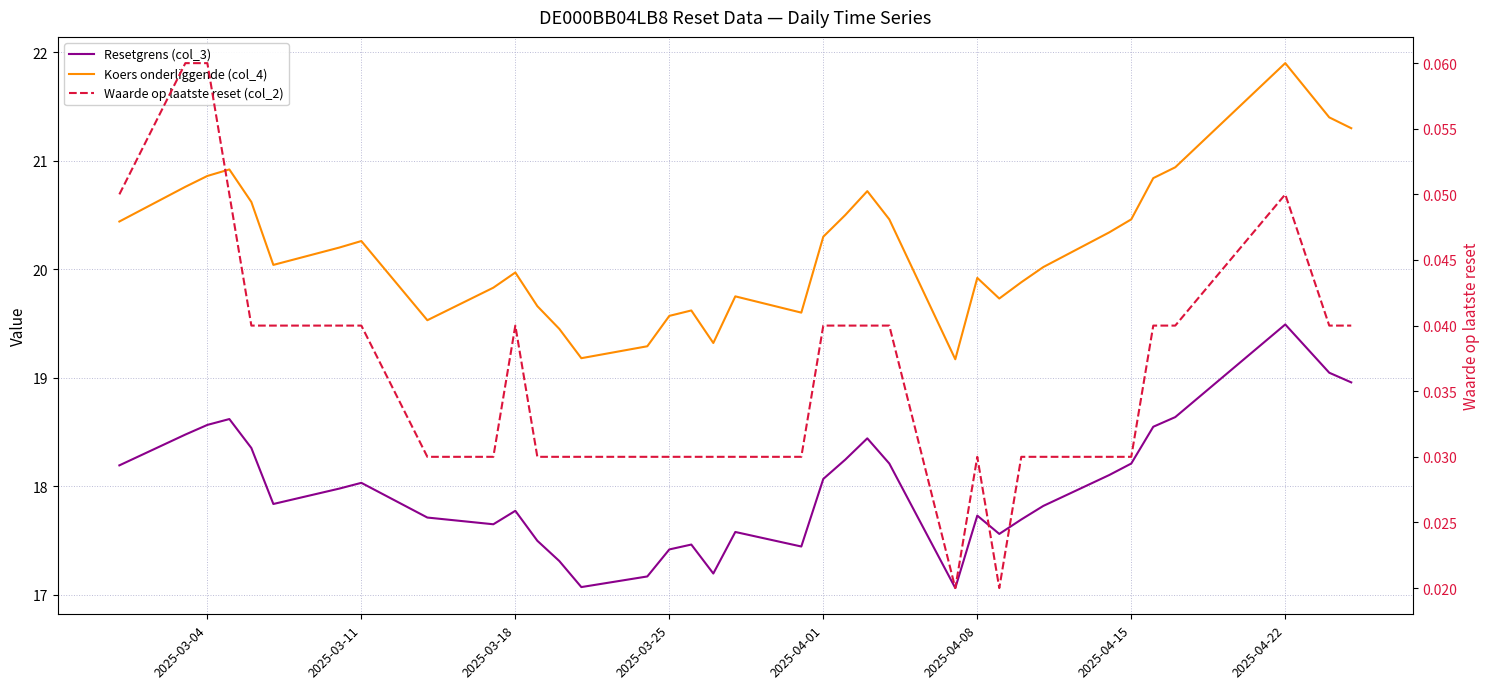

Which series has the largest total across all categories?

Koers onderliggende (col_4)